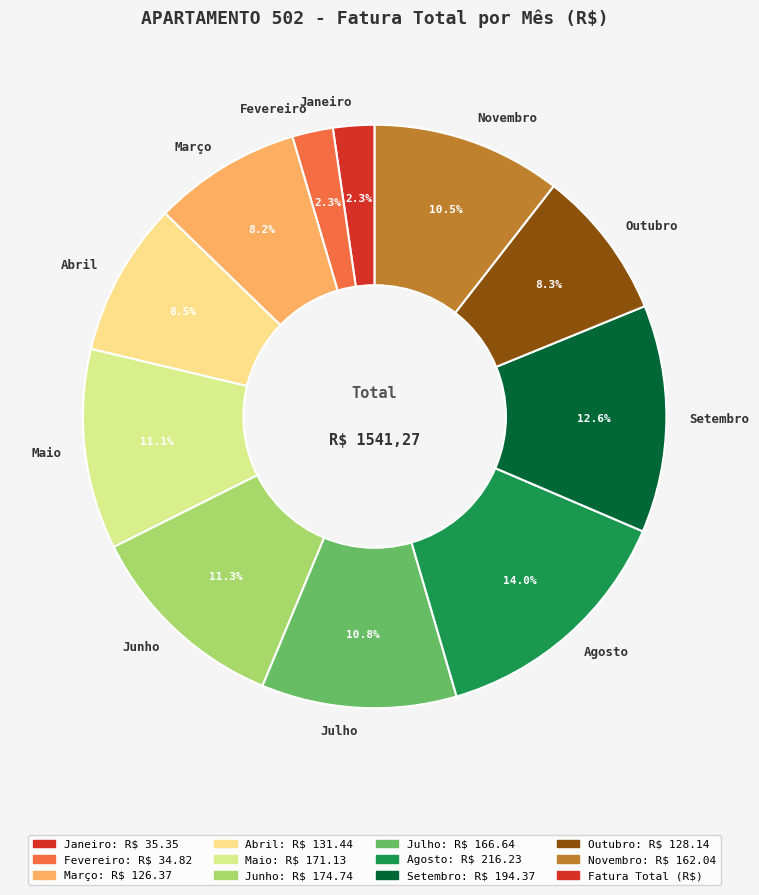

Does Setembro represent more than half of the total?

No